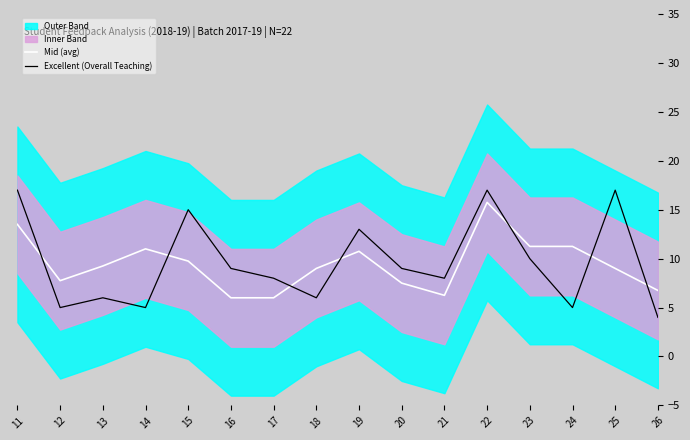

How many interior local valleys does the Excellent (Overall Teaching) series have?

5